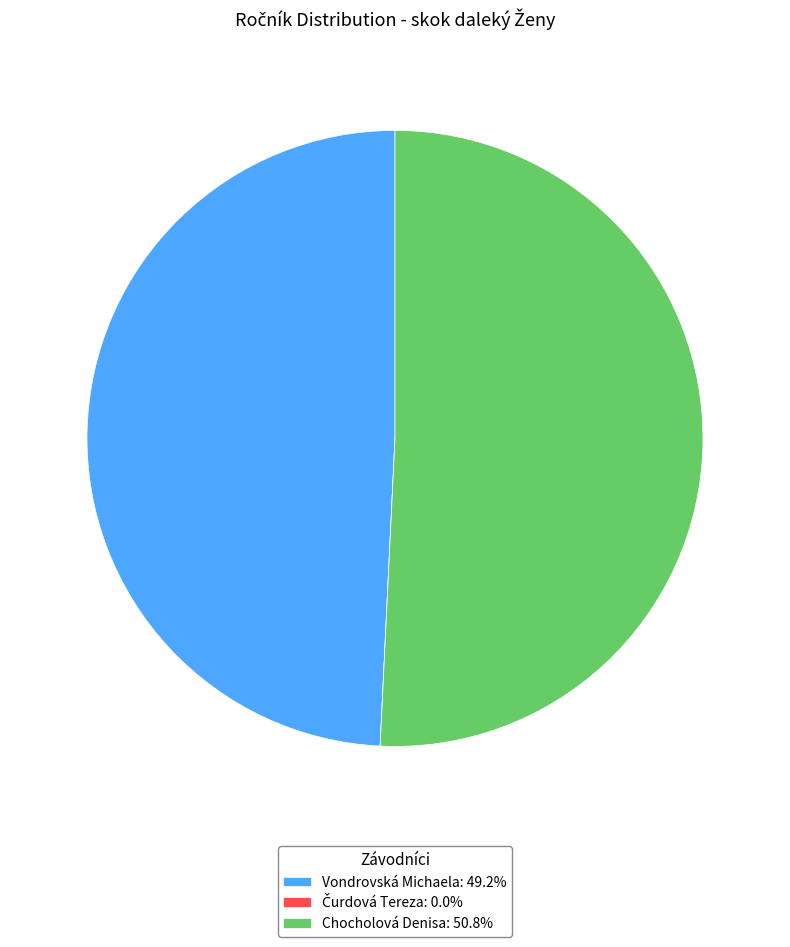

Which category has the biggest portion of the pie?

Chocholová Denisa